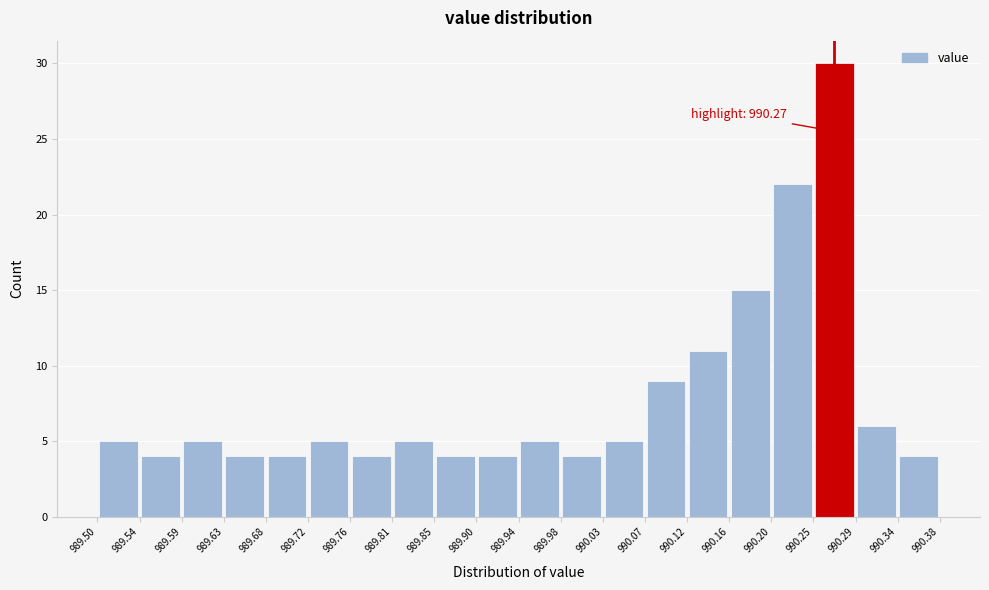

Which range on the x-axis has the tallest bar?

990.25 to 990.29